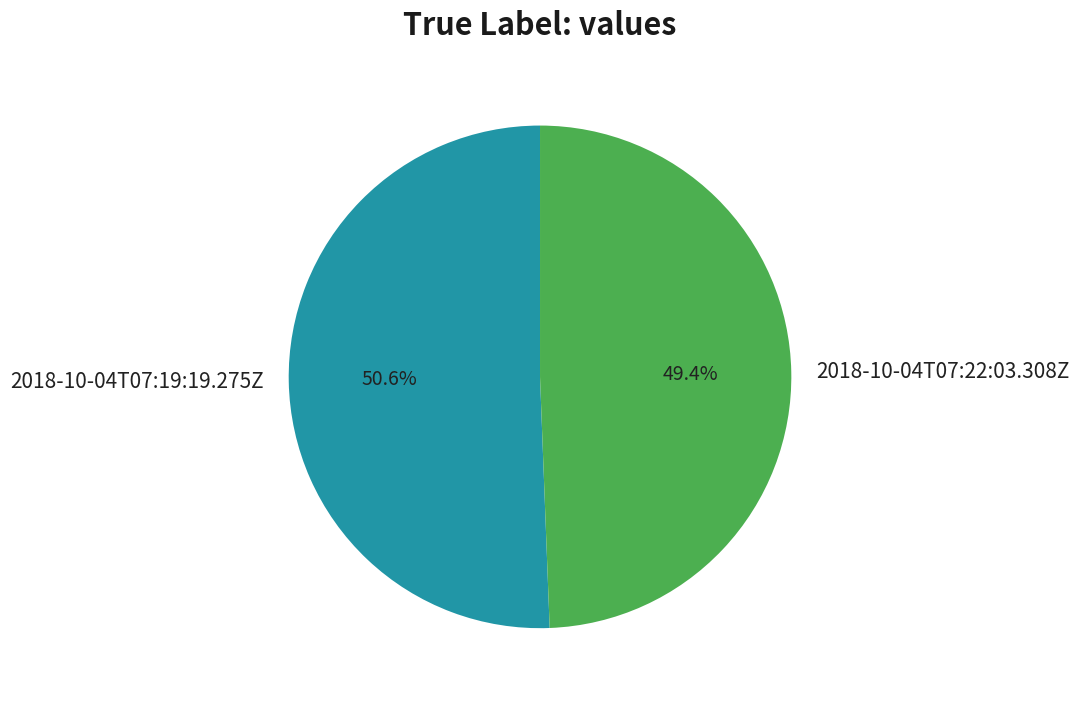

Do 2018-10-04T07:19:19.275Z and 2018-10-04T07:22:03.308Z together represent more than half of the pie?

Yes